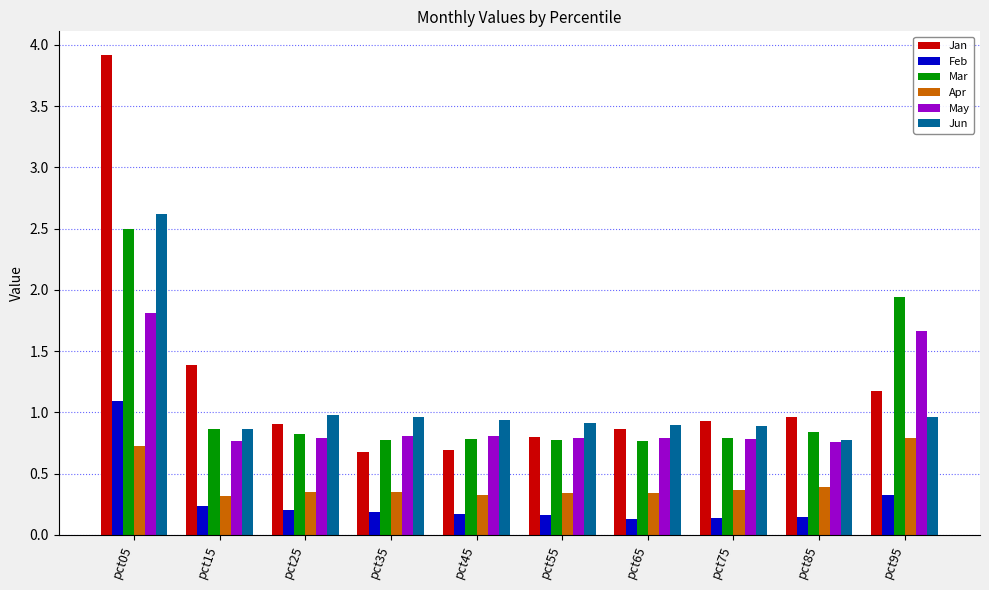

What is the sum of the Mar values at pct95 and pct85?

2.8